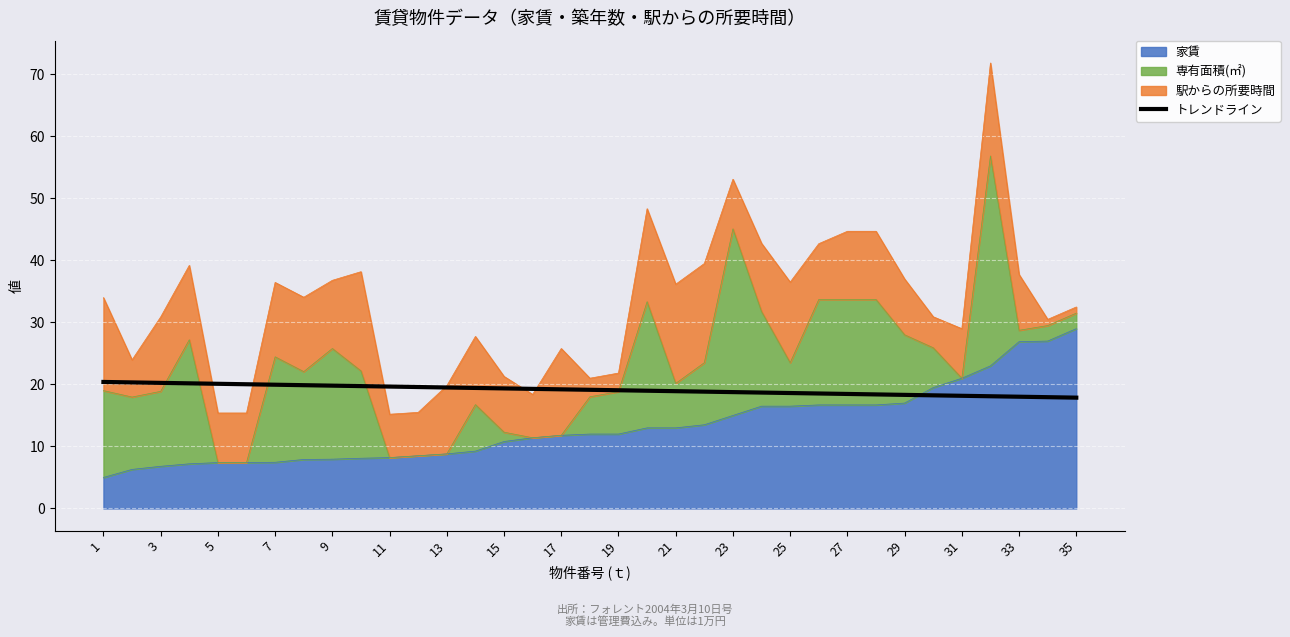

Where does the data first go above 19?

1